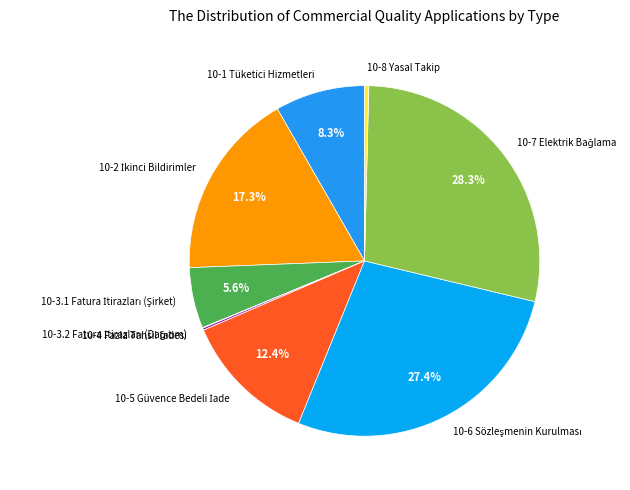

Is there a majority slice in this chart?

No